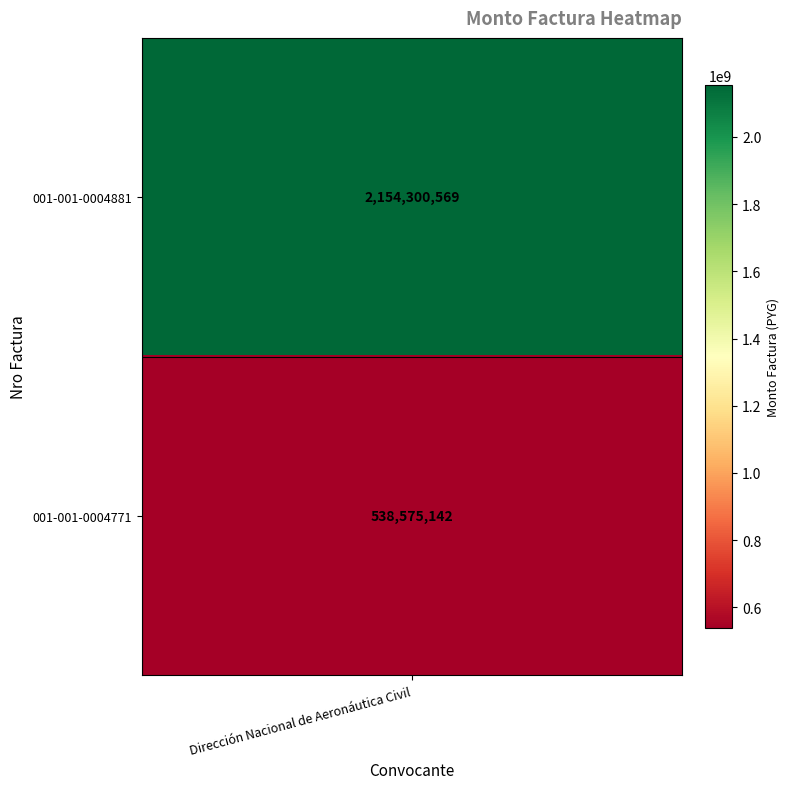

List the labels in order of value, smallest first.

001-001-0004771, 001-001-0004881